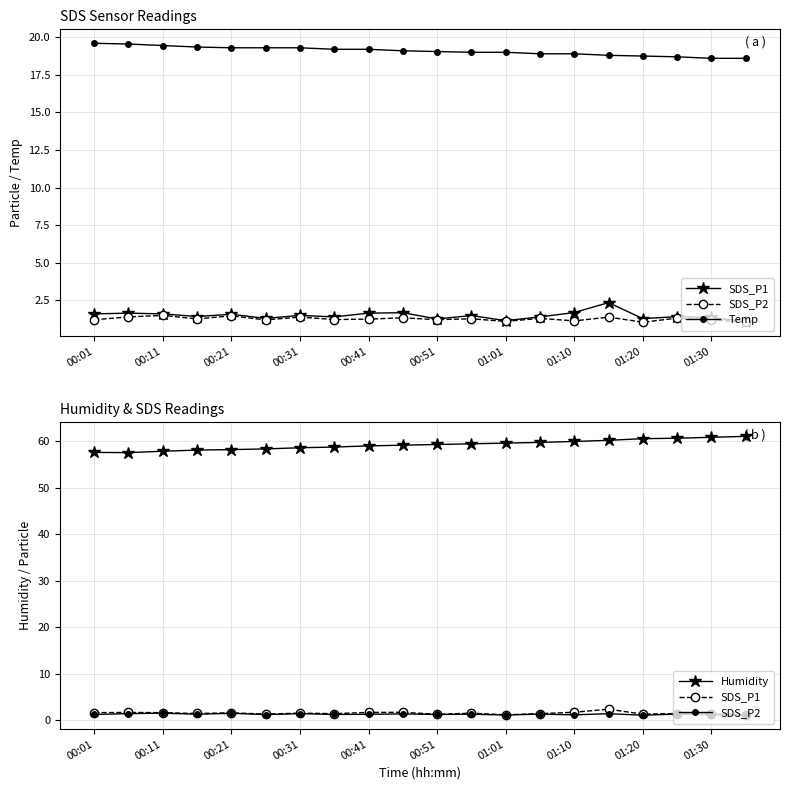

At how many categories does at least one series exceed 53?

20